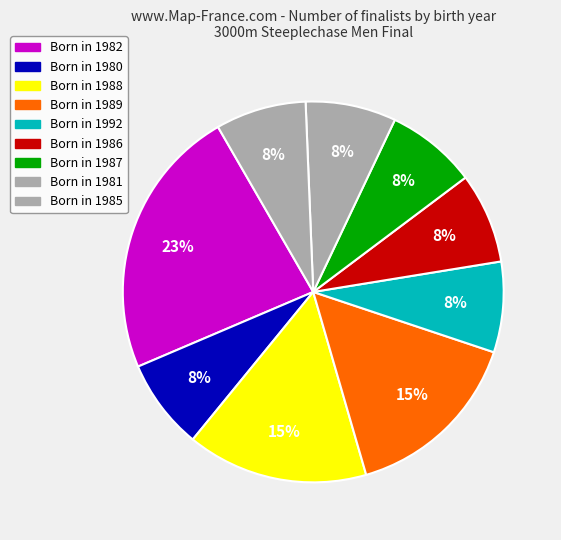

How many segments does this pie chart have?

9